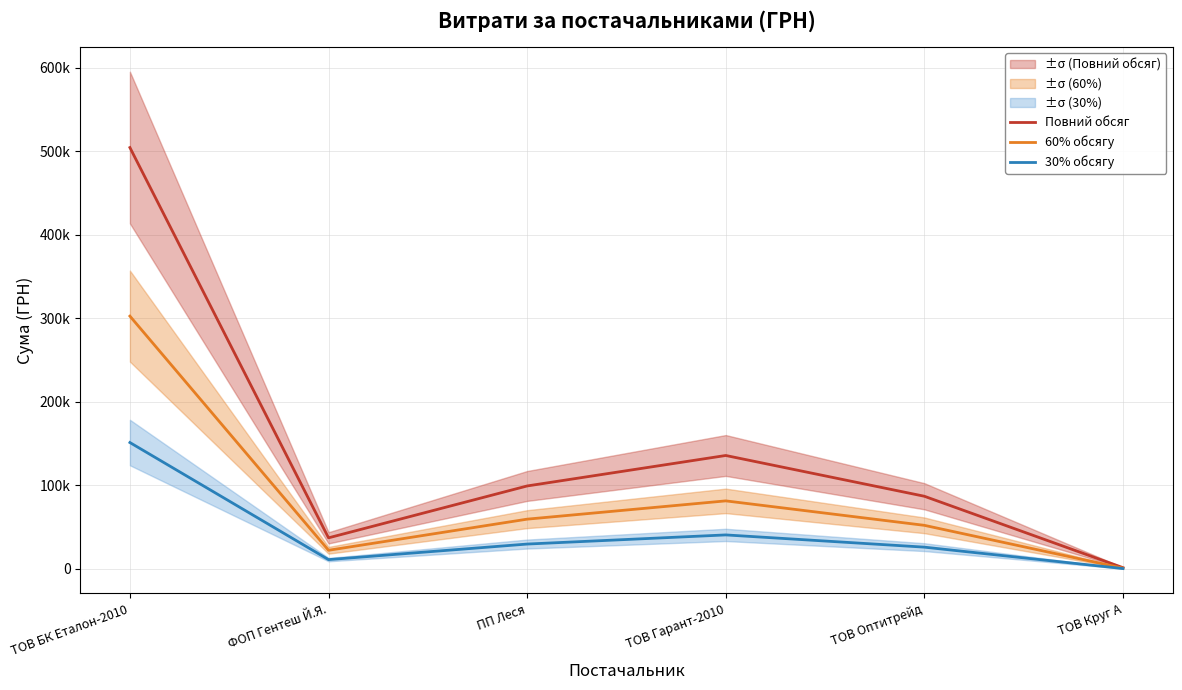

At which label is 30% обсягу closest to 75933?

ТОВ Гарант-2010